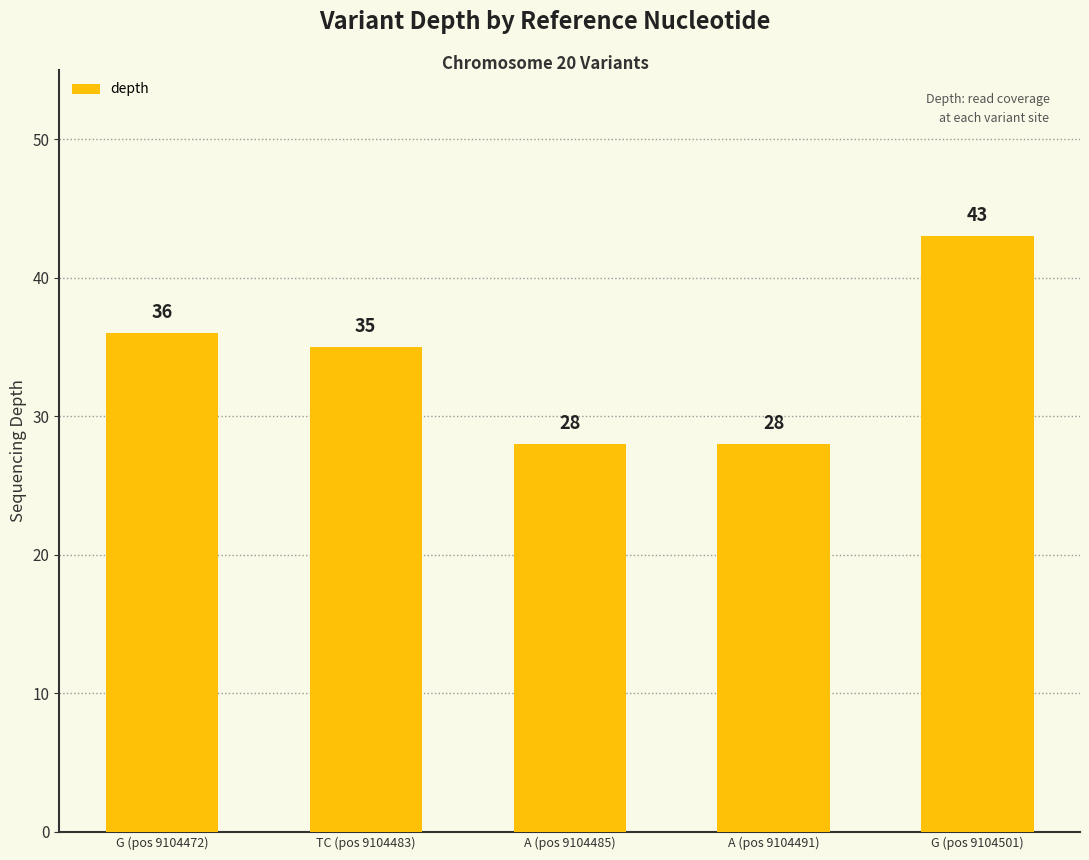

The value at TC (pos 9104483) is 49. True or false?

False